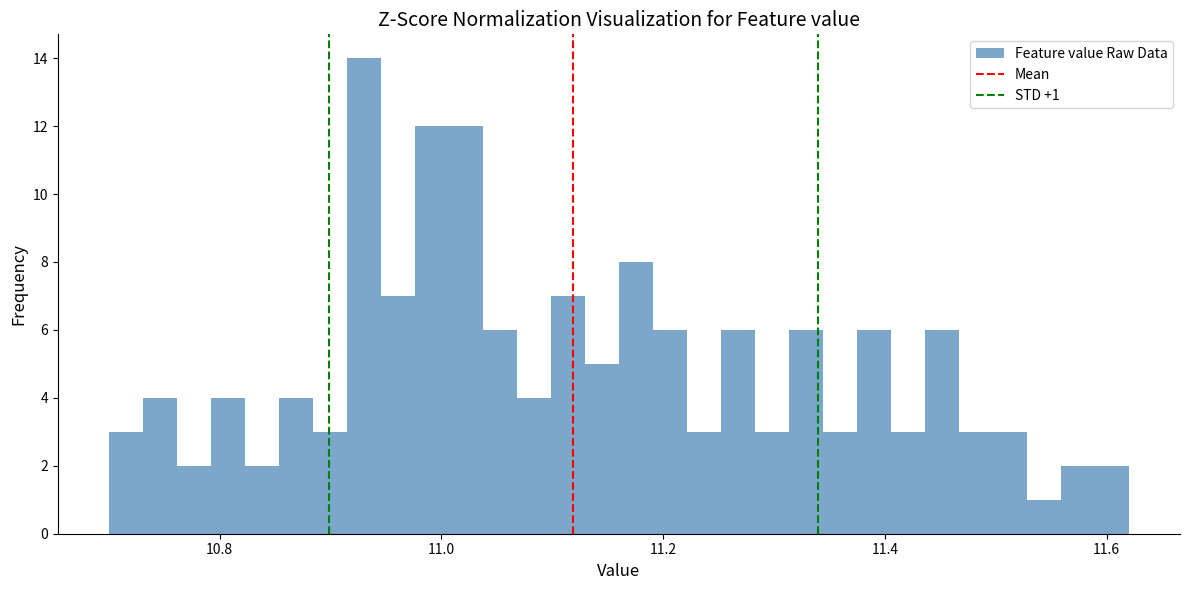

Read against the x-axis, roughly where is the centre of the tallest bar?

10.94